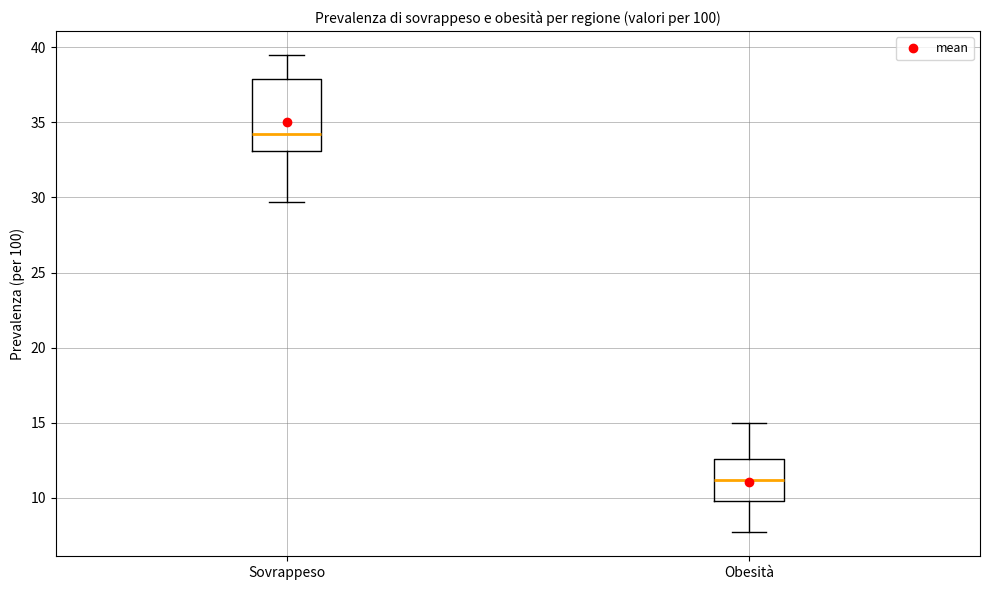

Where is the lower edge of the box for Sovrappeso on the y-axis? The values are not printed on the chart, so give them approximately, as read against the axis.

33.0